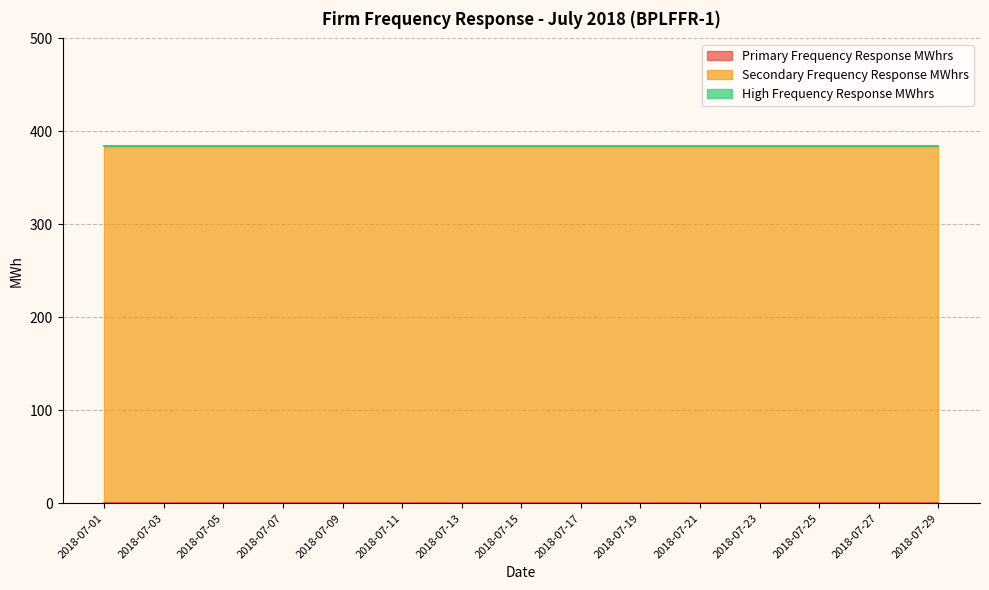

Reading left to right, what are all the values shown in this chart?

Primary Frequency Response MWhrs: 2018-07-01=0	2018-07-02=0	2018-07-03=0	2018-07-04=0	2018-07-05=0	2018-07-06=0	2018-07-07=0	2018-07-08=0	2018-07-09=0	2018-07-10=0	2018-07-11=0	2018-07-12=0	2018-07-13=0	2018-07-14=0	2018-07-15=0	2018-07-16=0	2018-07-17=0	2018-07-18=0	2018-07-19=0	2018-07-20=0	2018-07-21=0	2018-07-22=0	2018-07-23=0	2018-07-24=0	2018-07-25=0	2018-07-26=0	2018-07-27=0	2018-07-28=0	2018-07-29=0
Secondary Frequency Response MWhrs: 2018-07-01=384	2018-07-02=384	2018-07-03=384	2018-07-04=384	2018-07-05=384	2018-07-06=384	2018-07-07=384	2018-07-08=384	2018-07-09=384	2018-07-10=384	2018-07-11=384	2018-07-12=384	2018-07-13=384	2018-07-14=384	2018-07-15=384	2018-07-16=384	2018-07-17=384	2018-07-18=384	2018-07-19=384	2018-07-20=384	2018-07-21=384	2018-07-22=384	2018-07-23=384	2018-07-24=384	2018-07-25=384	2018-07-26=384	2018-07-27=384	2018-07-28=384	2018-07-29=384
High Frequency Response MWhrs: 2018-07-01=0	2018-07-02=0	2018-07-03=0	2018-07-04=0	2018-07-05=0	2018-07-06=0	2018-07-07=0	2018-07-08=0	2018-07-09=0	2018-07-10=0	2018-07-11=0	2018-07-12=0	2018-07-13=0	2018-07-14=0	2018-07-15=0	2018-07-16=0	2018-07-17=0	2018-07-18=0	2018-07-19=0	2018-07-20=0	2018-07-21=0	2018-07-22=0	2018-07-23=0	2018-07-24=0	2018-07-25=0	2018-07-26=0	2018-07-27=0	2018-07-28=0	2018-07-29=0